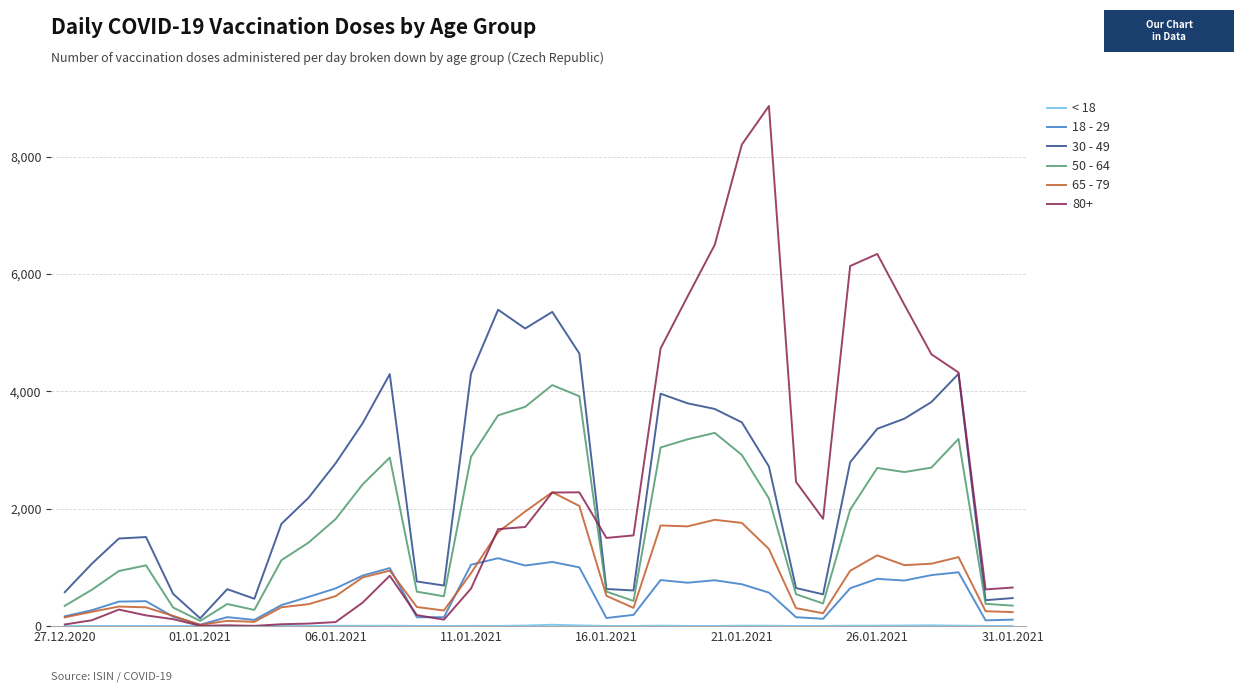

What is the greatest value displayed?

8867